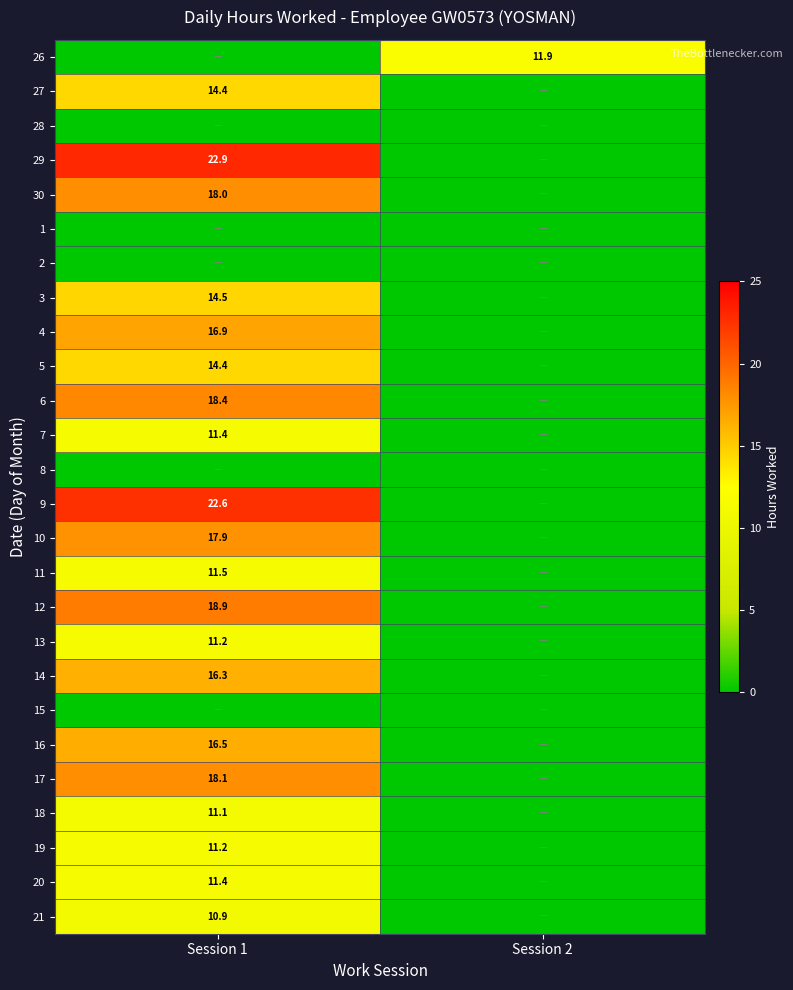

The 18 series shows 11.1 at Session 1. True or false?

True